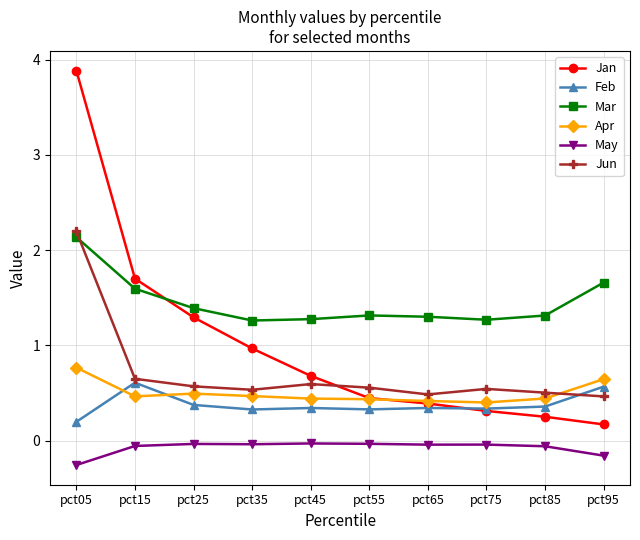

Between pct25 and pct65, which series saw the biggest shift?

Jan